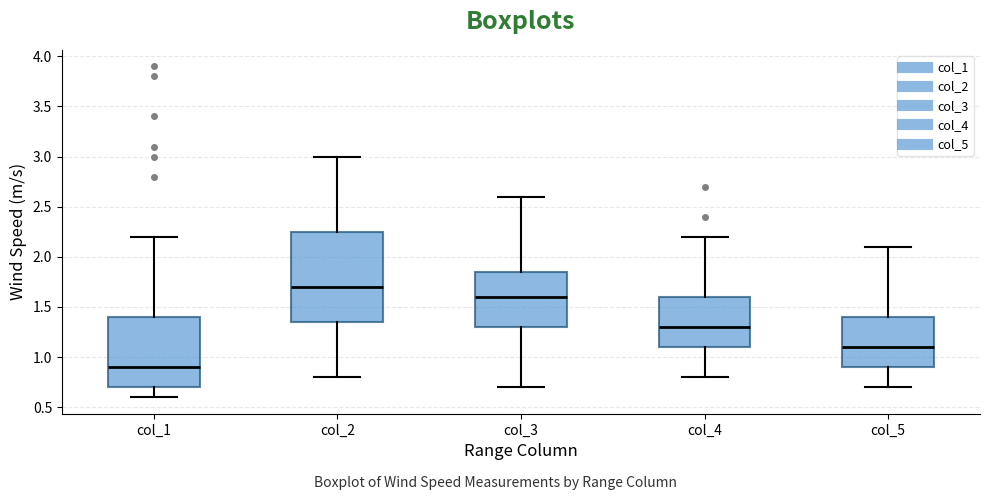

Reading left to right, transcribe this box plot: for each box, give where its median line is, the range the box spans, and where its two whiskers end, as read against the y-axis. The values are not printed on the chart, so give them approximately, as read against the axis.

col_1: median 0.90, box 0.70 to 1.40, whiskers 0.60 to 2.20
col_2: median 1.70, box 1.35 to 2.25, whiskers 0.80 to 3.00
col_3: median 1.60, box 1.30 to 1.85, whiskers 0.70 to 2.60
col_4: median 1.30, box 1.10 to 1.60, whiskers 0.80 to 2.20
col_5: median 1.10, box 0.90 to 1.40, whiskers 0.70 to 2.10